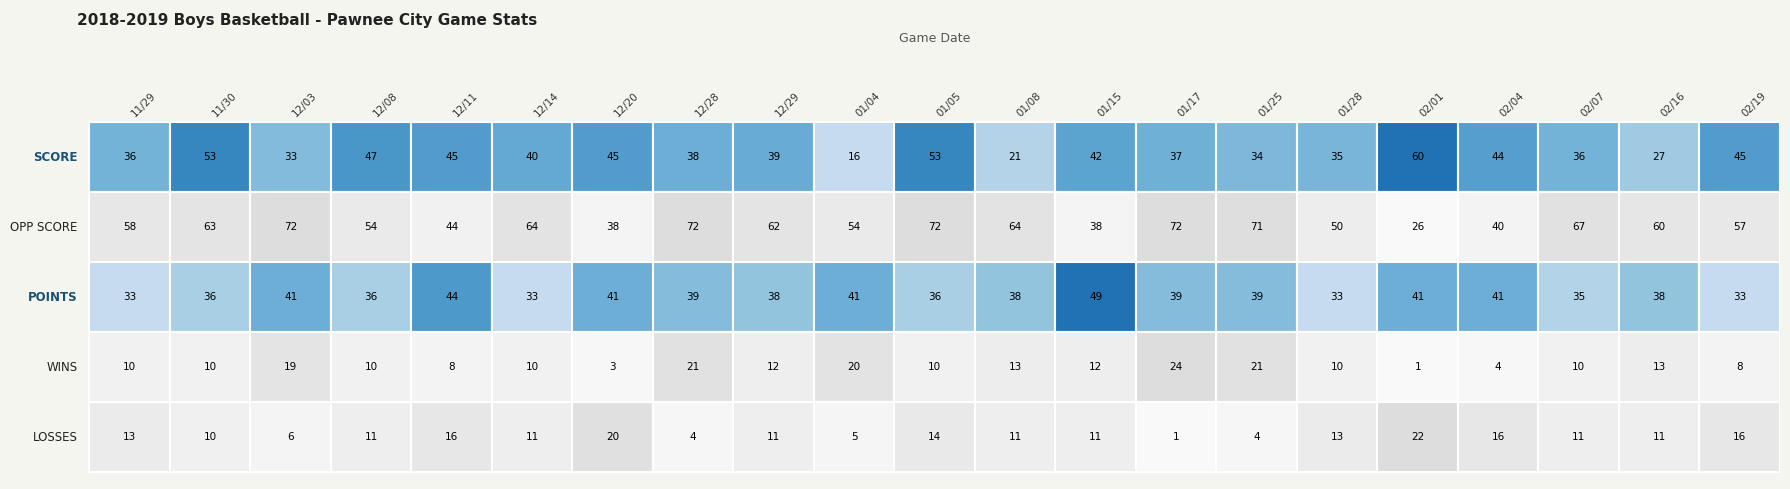

True or false: SCORE has a value of 63 at 18.

False